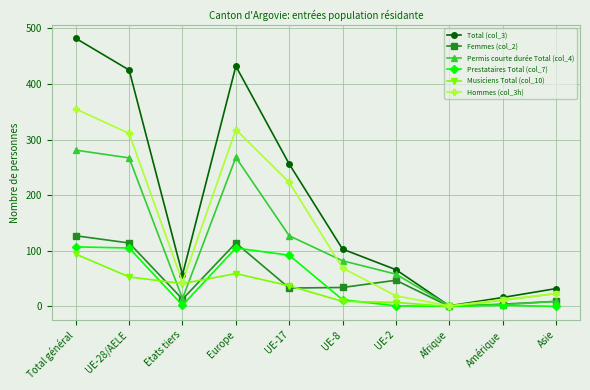

Where is Hommes (col_3h) nearest to the value 178?

UE-17